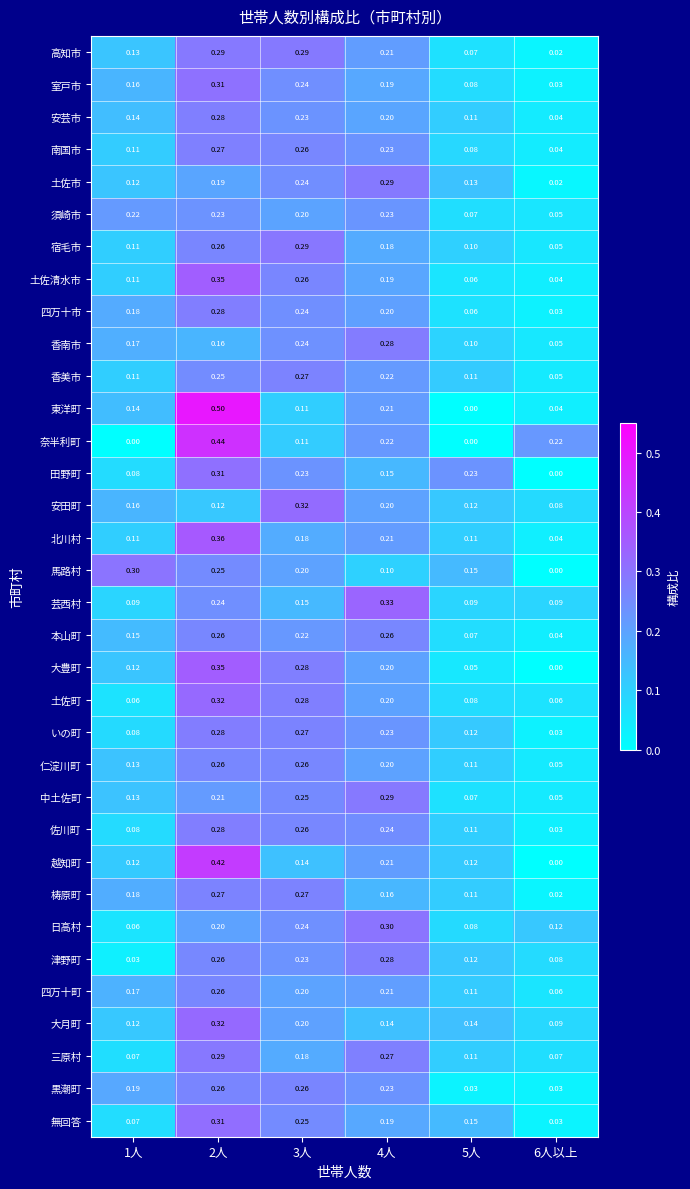

How many series are shown in this chart?

34